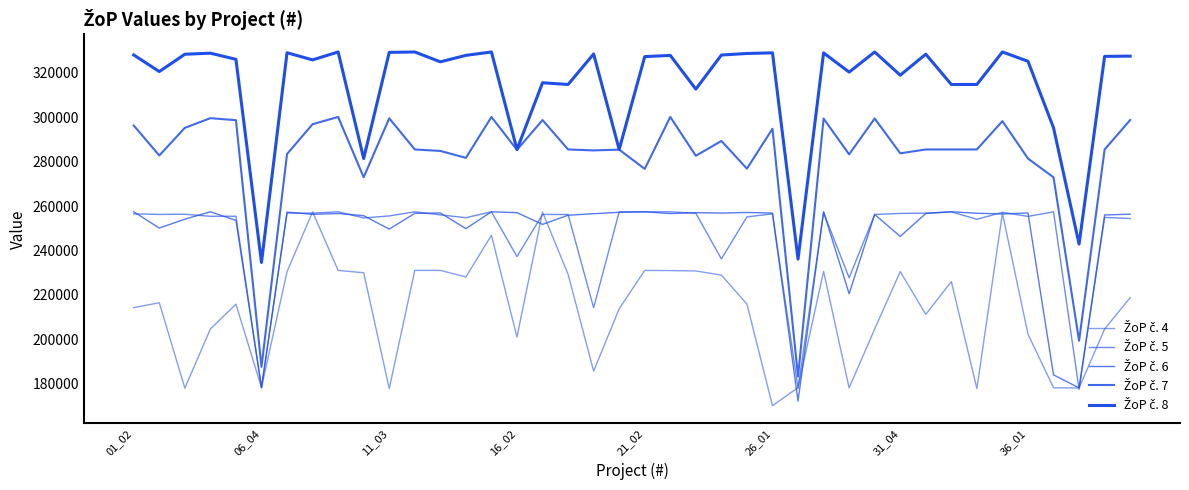

At which label does ŽoP č. 4 reach its peak?

36_01